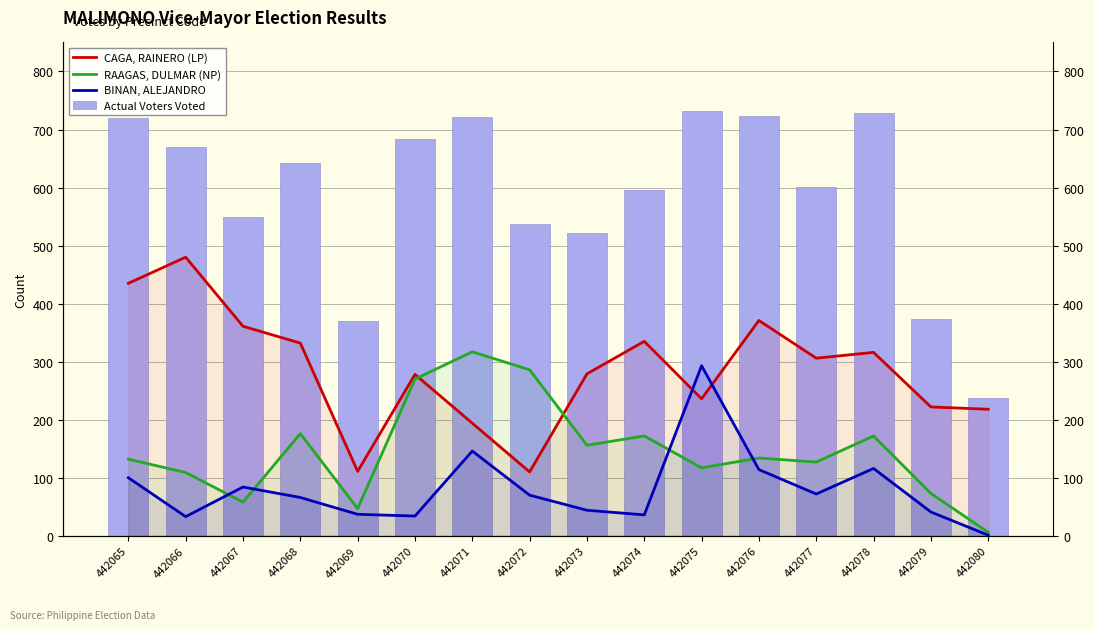

How many data points in Actual Voters Voted are above 643?

7